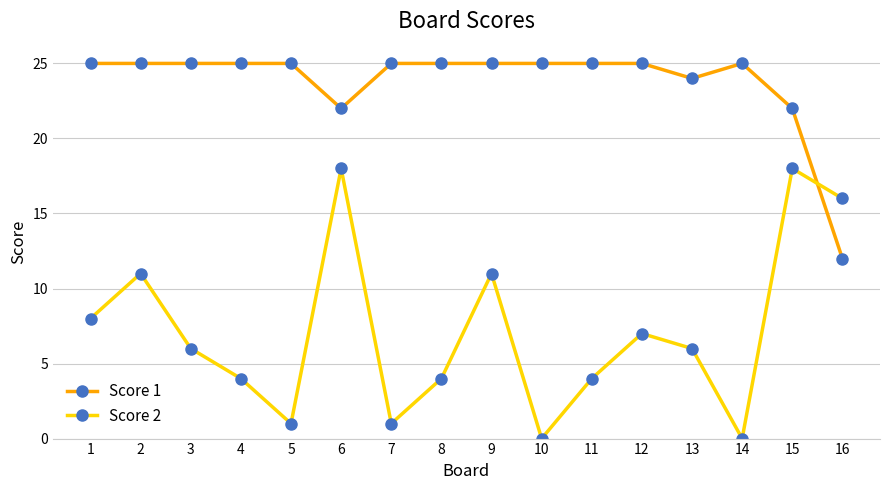

At how many categories does at least one series exceed 17?

15